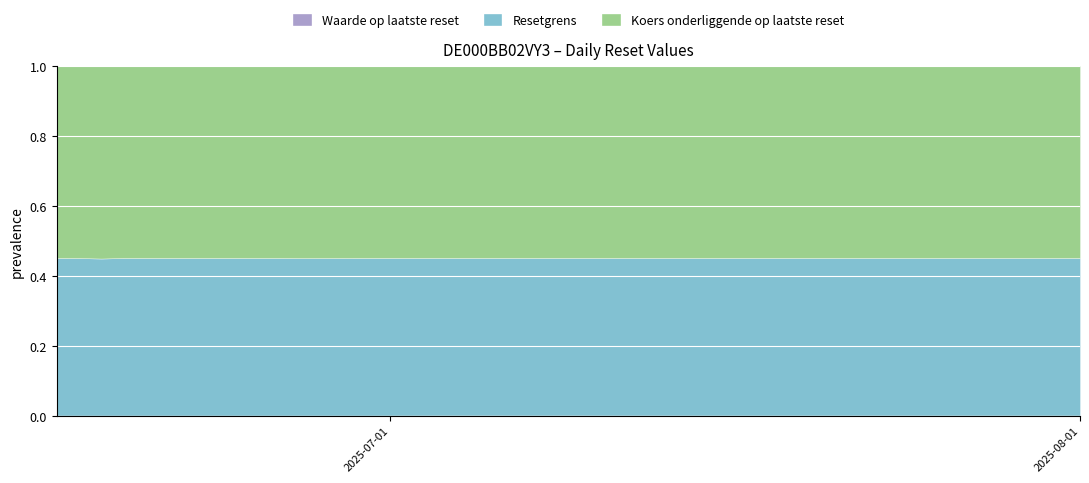

What is the difference between the maximum and minimum values in the Waarde op laatste reset series?

4.2